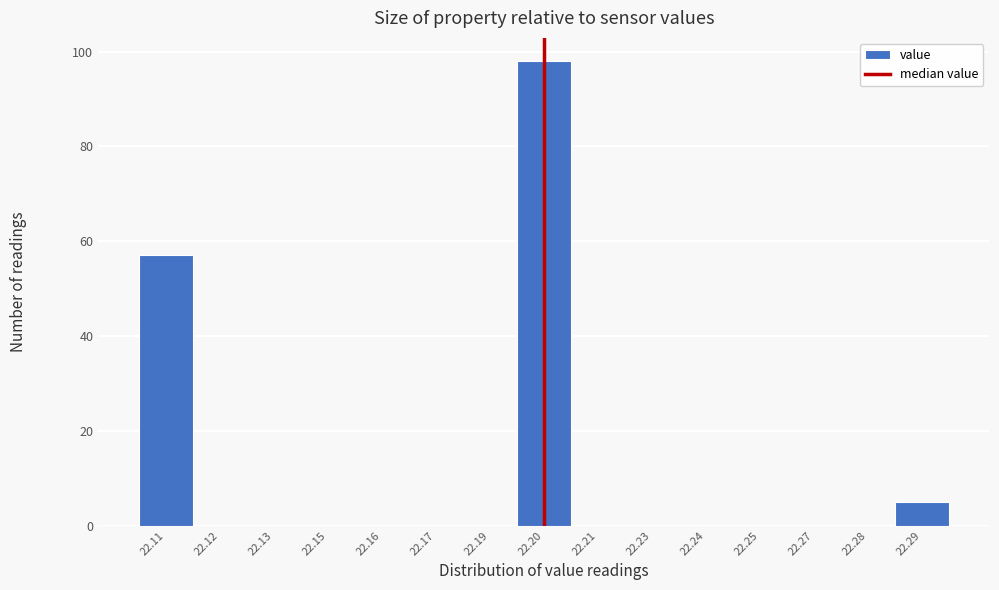

Reading left to right, list all the values displayed in this chart.

22.11=57	22.12=0	22.13=0	22.15=0	22.16=0	22.17=0	22.19=0	22.20=98	22.21=0	22.23=0	22.24=0	22.25=0	22.27=0	22.28=0	22.29=5